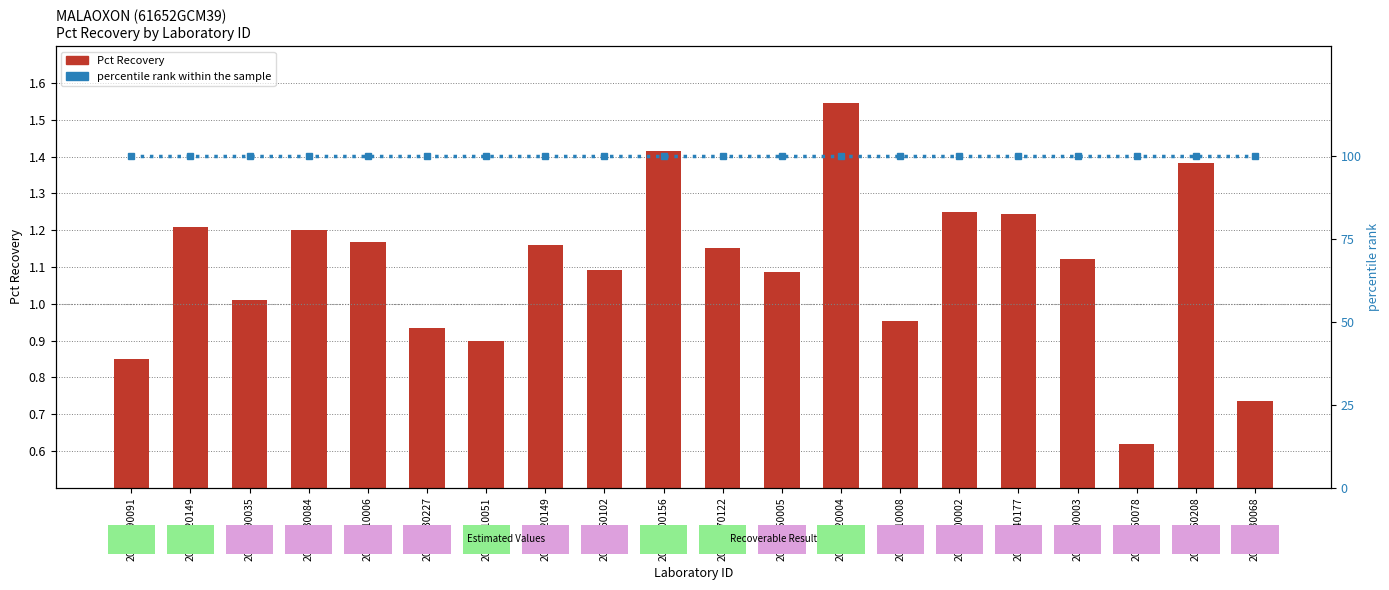

List the series in order of their overall mean, highest first.

percentile rank within the sample, Pct Recovery